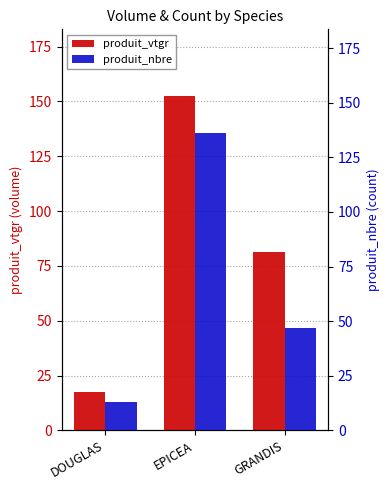

How many values in the produit_nbre series are below 47?

1